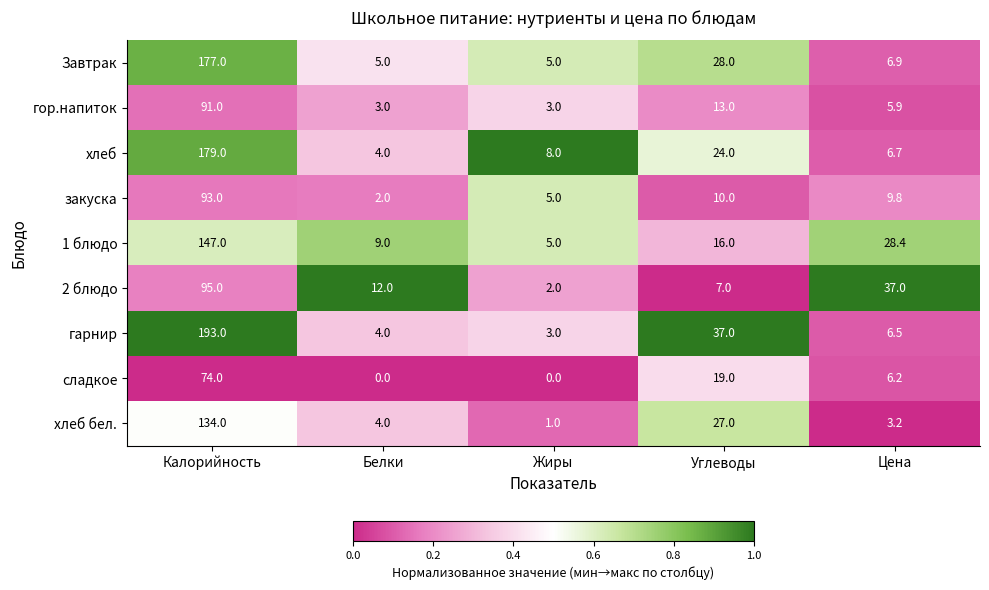

Which category has the highest value in the Завтрак series?

Калорийность